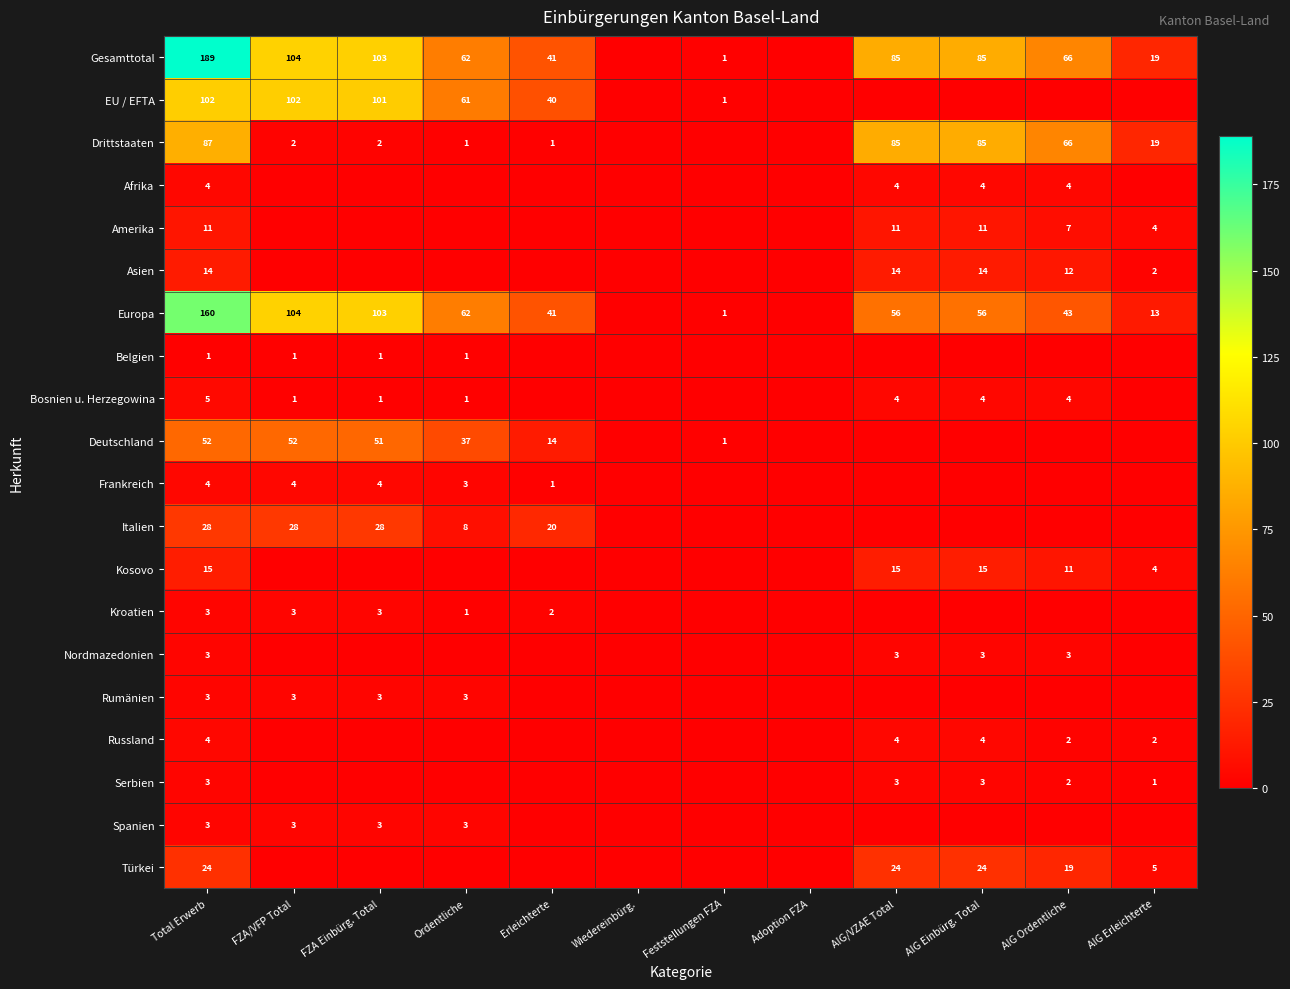

True or false: Russland has a value of 4 at AIG Einbürg. Total.

True